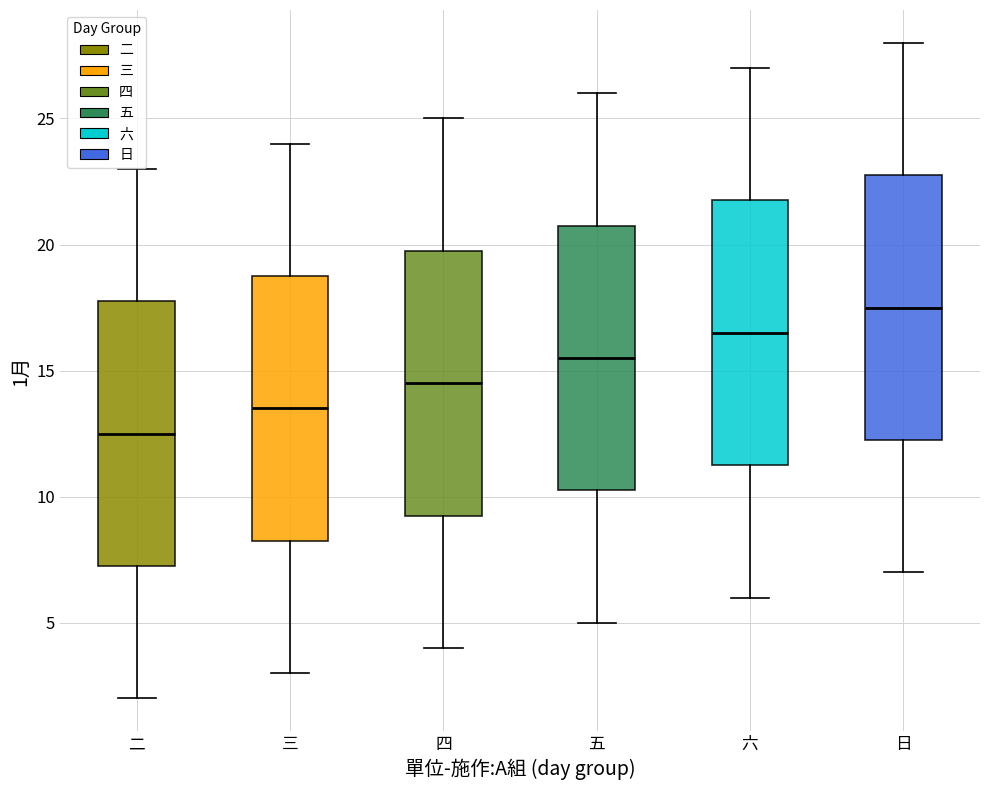

Reading left to right, read every box against the y-axis: the position of its median line, the range the box covers, and the ends of its whiskers. The values are not printed on the chart, so give them approximately, as read against the axis.

二: median 12.5, box 7.5 to 18.0, whiskers 2.0 to 23.0
三: median 13.5, box 8.5 to 19.0, whiskers 3.0 to 24.0
四: median 14.5, box 9.5 to 20.0, whiskers 4.0 to 25.0
五: median 15.5, box 10.5 to 21.0, whiskers 5.0 to 26.0
六: median 16.5, box 11.5 to 22.0, whiskers 6.0 to 27.0
日: median 17.5, box 12.5 to 23.0, whiskers 7.0 to 28.0